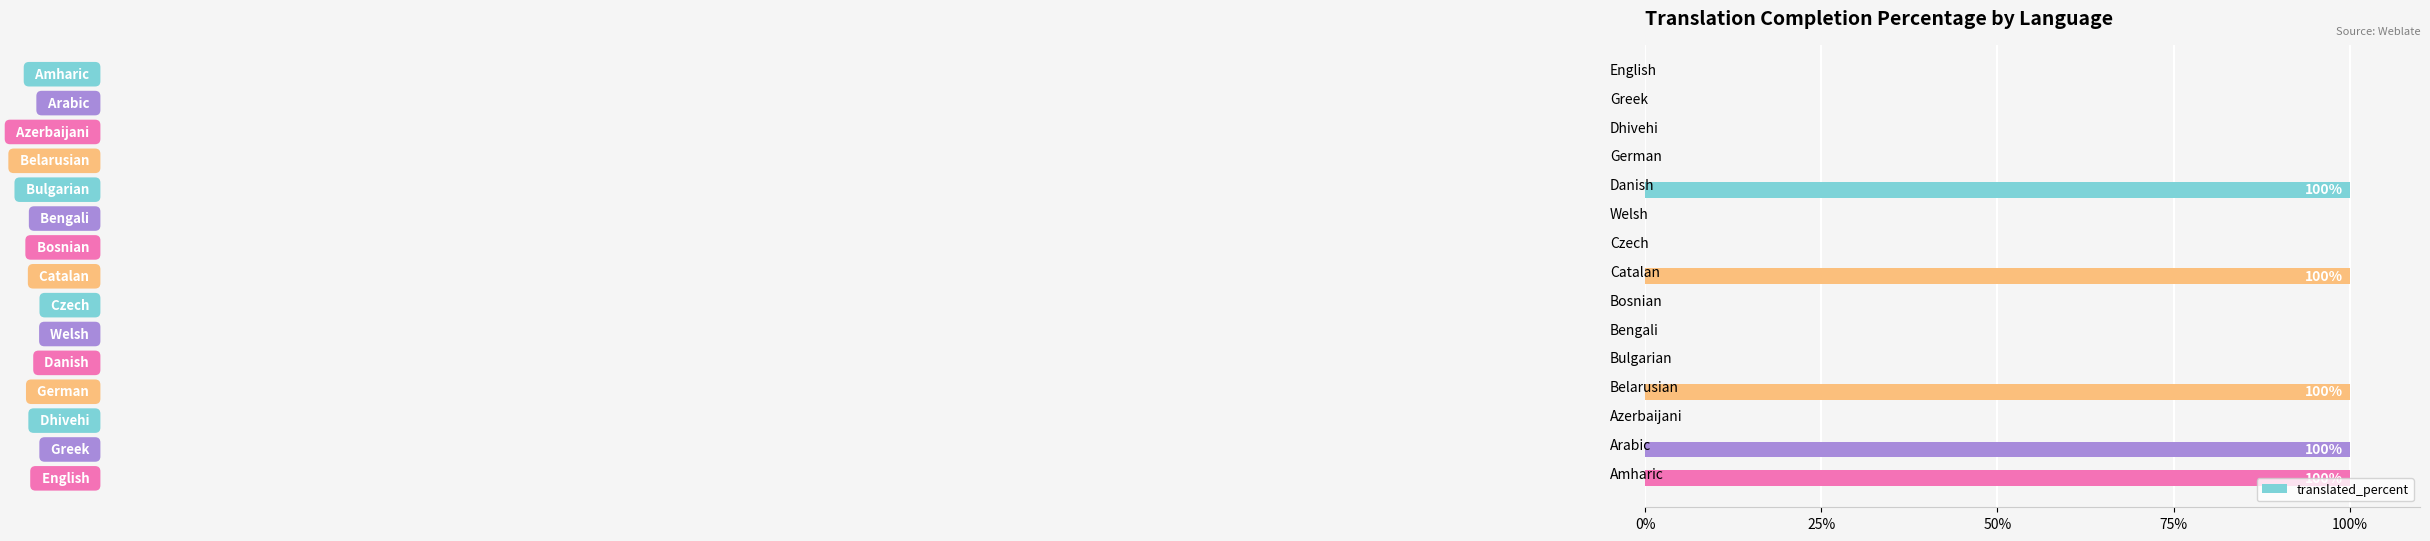

What is the sum of all values?

500